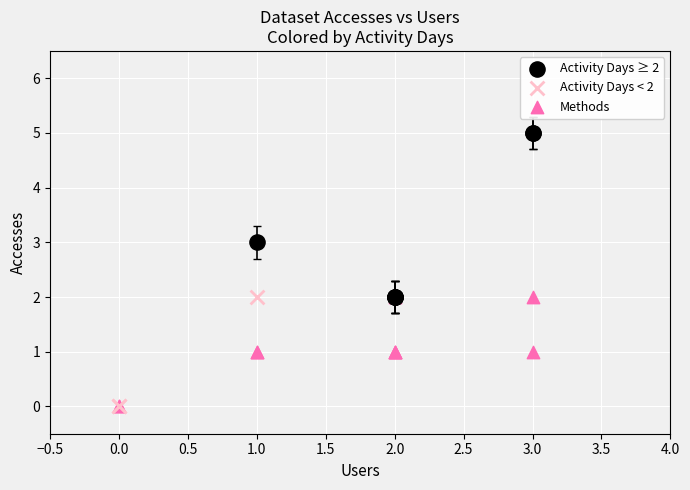

Which series reaches the maximum Y coordinate?

Activity Days ≥ 2